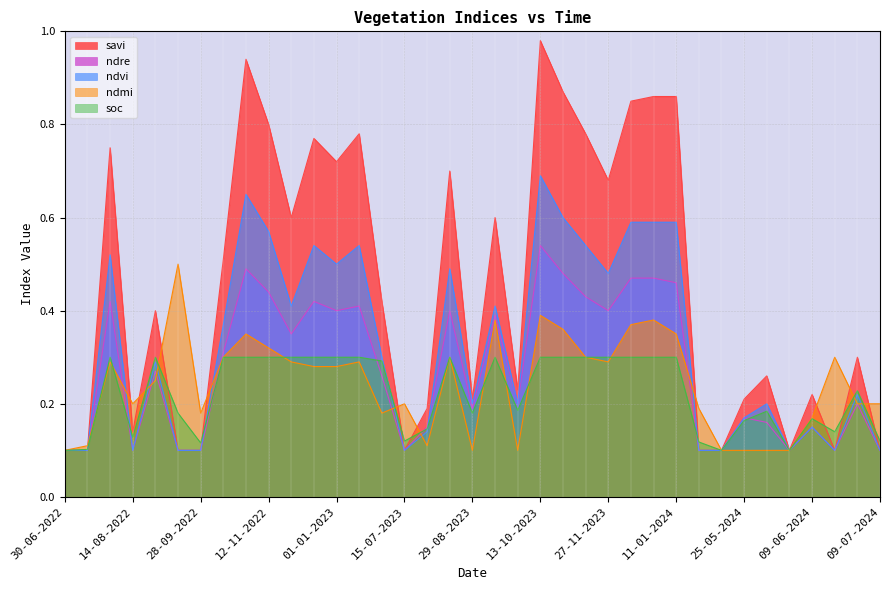

Reading left to right, list all the values displayed in this chart.

savi: 0.1	0.1	0.8	0.1	0.4	0.1	0.1	0.5	0.9	0.8	0.6	0.8	0.7	0.8	0.4	0.1	0.2	0.7	0.2	0.6	0.2	1.0	0.9	0.8	0.7	0.8	0.9	0.9	0.1	0.1	0.2	0.3	0.1	0.2	0.1	0.3	0.1
ndre: 0.1	0.1	0.4	0.1	0.3	0.1	0.1	0.3	0.5	0.4	0.3	0.4	0.4	0.4	0.3	0.1	0.1	0.4	0.2	0.4	0.2	0.5	0.5	0.4	0.4	0.5	0.5	0.5	0.1	0.1	0.2	0.2	0.1	0.1	0.1	0.2	0.1
ndvi: 0.1	0.1	0.5	0.1	0.3	0.1	0.1	0.4	0.7	0.6	0.4	0.5	0.5	0.5	0.3	0.1	0.1	0.5	0.2	0.4	0.2	0.7	0.6	0.5	0.5	0.6	0.6	0.6	0.1	0.1	0.2	0.2	0.1	0.1	0.1	0.2	0.1
ndmi: 0.1	0.1	0.3	0.2	0.2	0.5	0.2	0.3	0.3	0.3	0.3	0.3	0.3	0.3	0.2	0.2	0.1	0.3	0.1	0.4	0.1	0.4	0.4	0.3	0.3	0.4	0.4	0.3	0.2	0.1	0.1	0.1	0.1	0.2	0.3	0.2	0.2
soc: 0.1	0.1	0.3	0.1	0.3	0.2	0.1	0.3	0.3	0.3	0.3	0.3	0.3	0.3	0.3	0.1	0.1	0.3	0.2	0.3	0.2	0.3	0.3	0.3	0.3	0.3	0.3	0.3	0.1	0.1	0.2	0.2	0.1	0.2	0.1	0.2	0.1